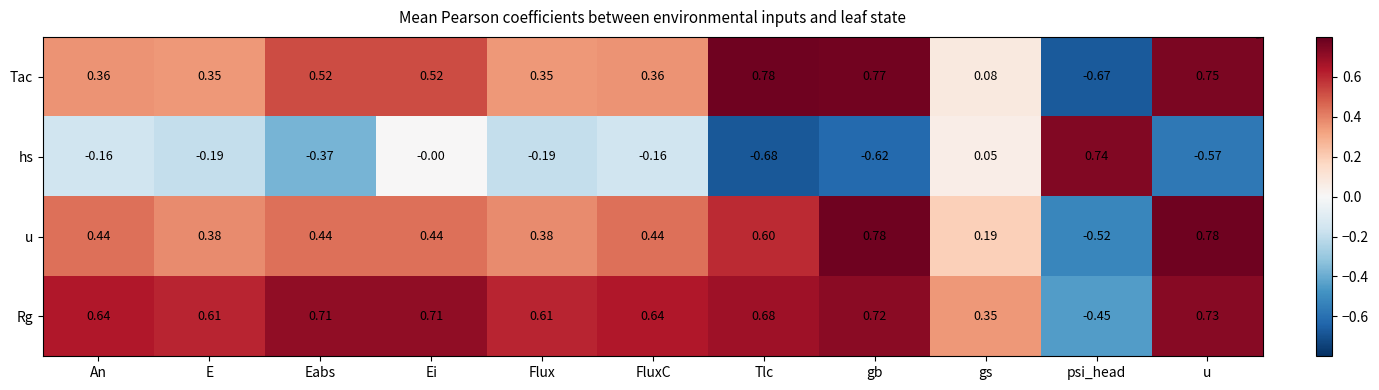

At which category is the sum across all series the highest?

u